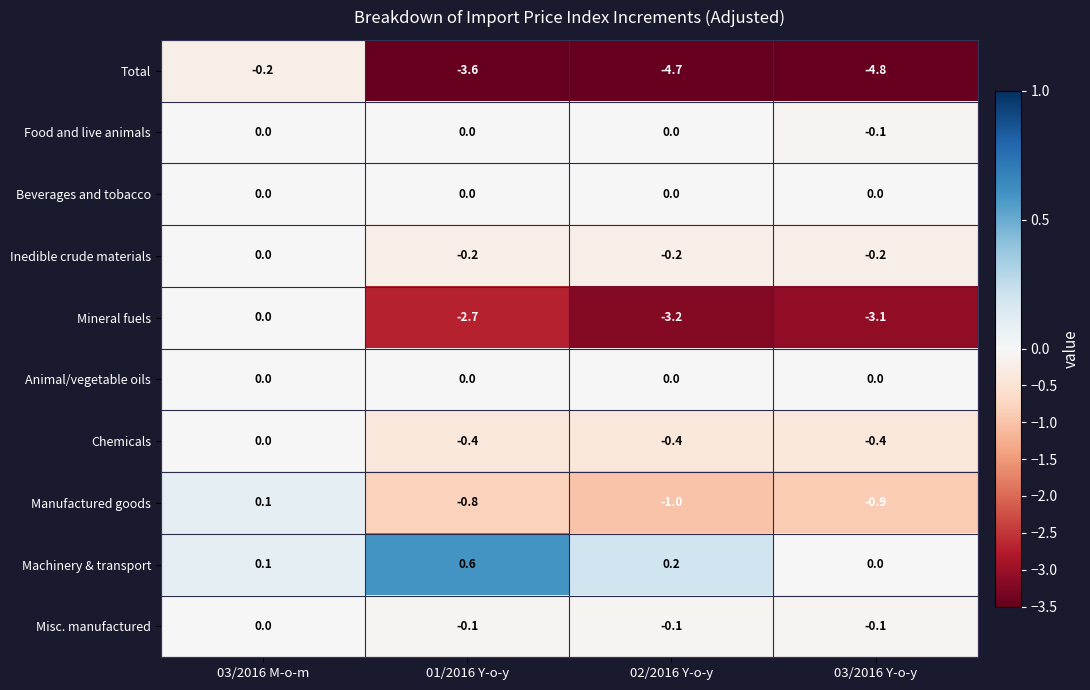

What is the spread (max minus min) of values at 03/2016 M-o-m?

0.3